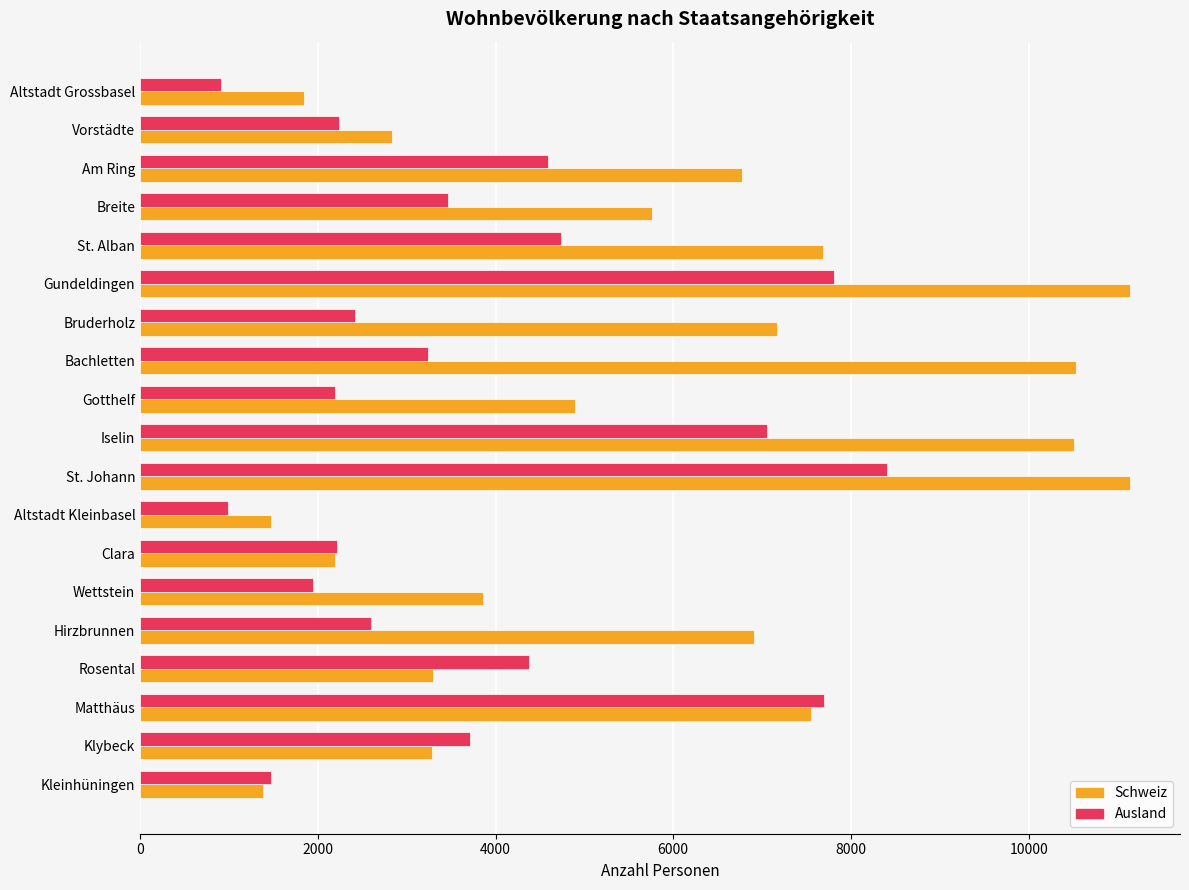

What is the average value of the Ausland series?

3791